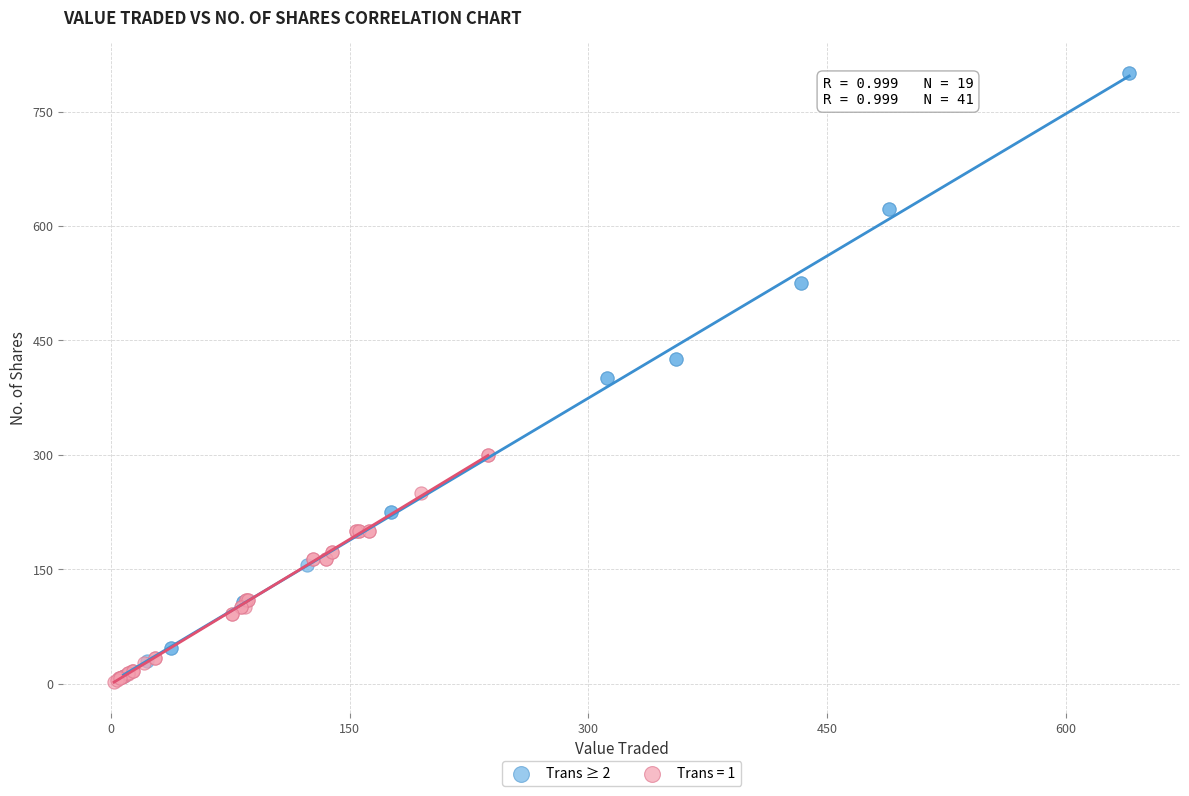

Which series has the widest spread of Y values?

Trans ≥ 2